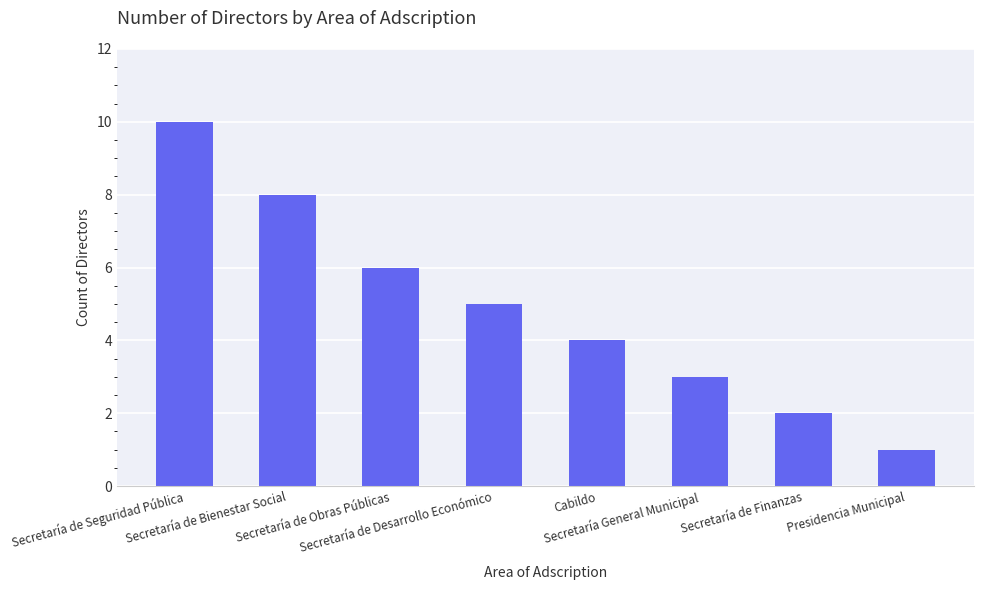

What is the sum of all values?

39